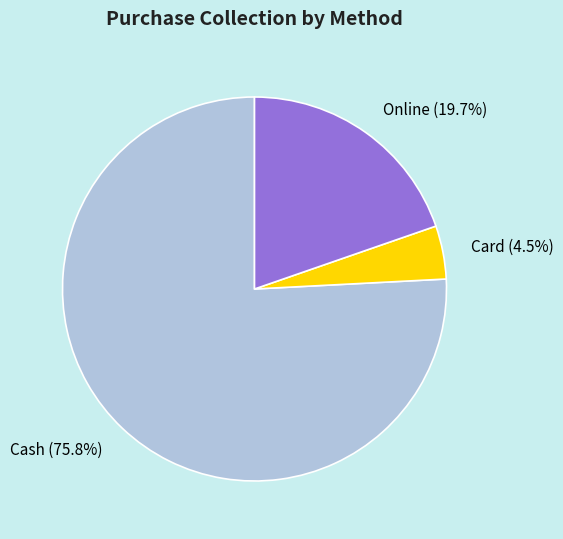

Does any single category account for the majority?

Yes